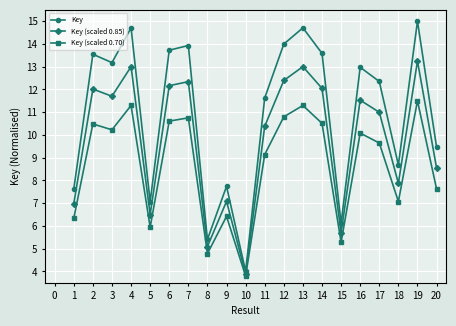

Which category has the lowest value in the Key series?

10